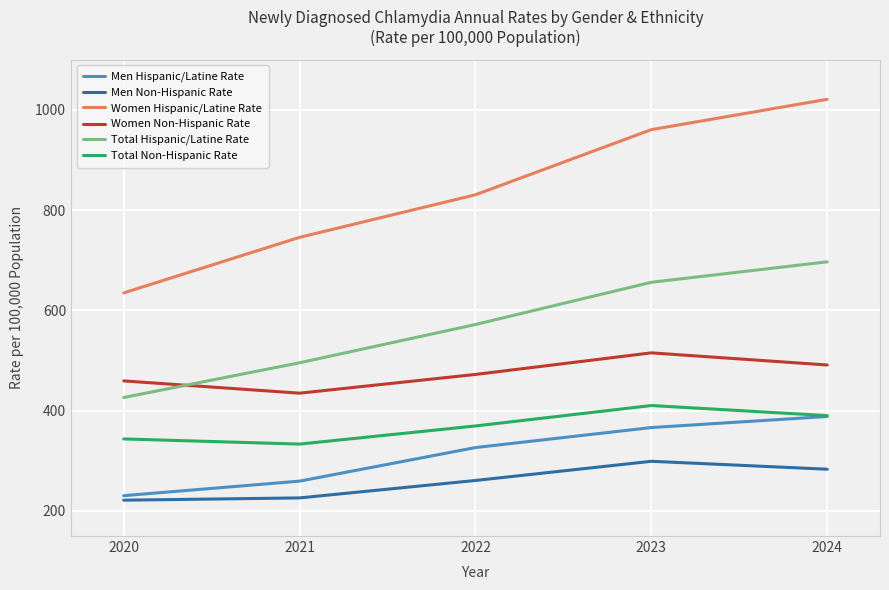

Reading left to right, what are all the values shown in this chart?

Men Hispanic/Latine Rate: 230.5	259.5	326.4	366.3	388.3
Men Non-Hispanic Rate: 221.5	226.0	260.8	299.0	283.2
Women Hispanic/Latine Rate: 634.7	745.5	830.4	960.2	1020.7
Women Non-Hispanic Rate: 459.3	434.8	472.2	515.2	491.0
Total Hispanic/Latine Rate: 426.2	495.4	571.8	655.9	696.7
Total Non-Hispanic Rate: 343.6	333.3	369.5	410.2	390.1